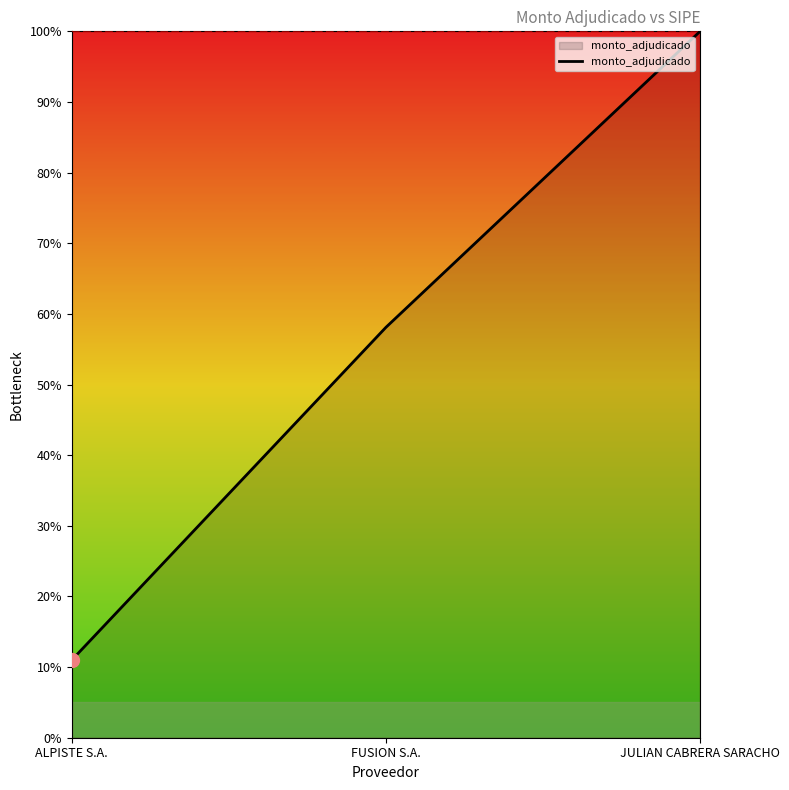

Is it true that the value at JULIAN CABRERA SARACHO is 41.7?

False